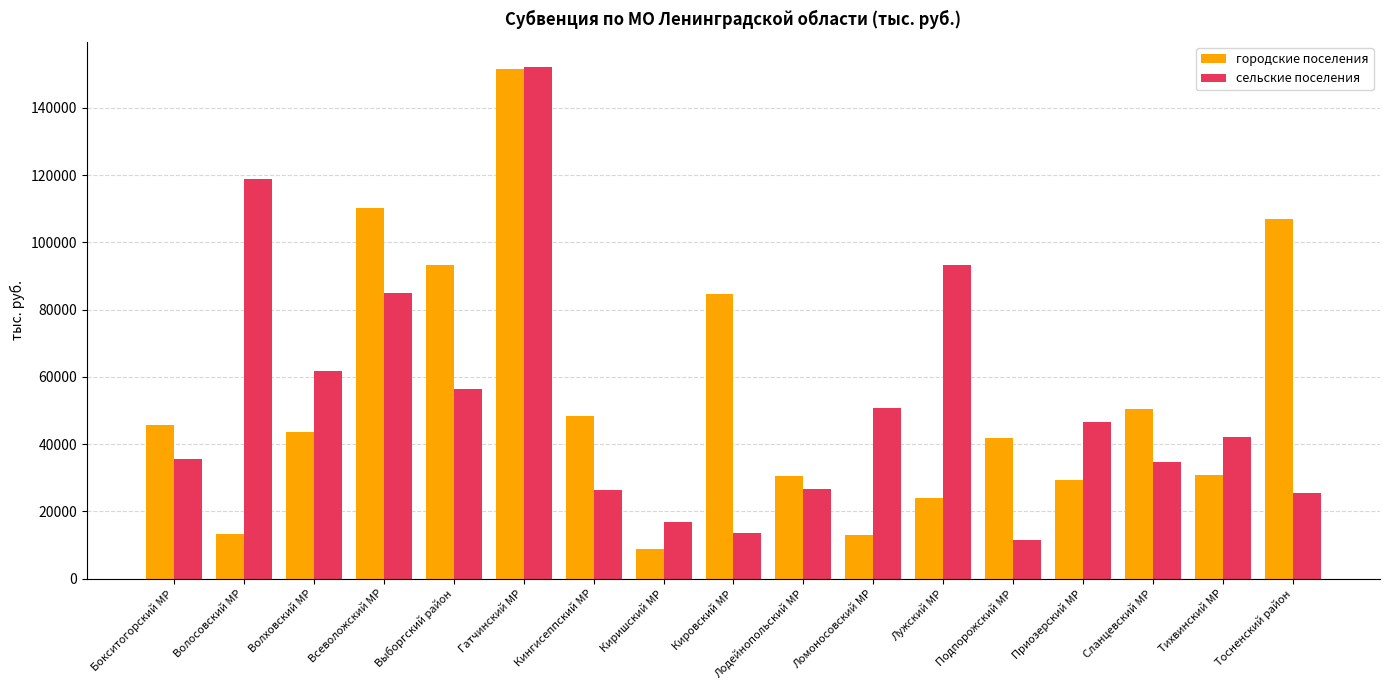

Is it true that сельские поселения equals 80147.2 at Ломоносовский МР?

False